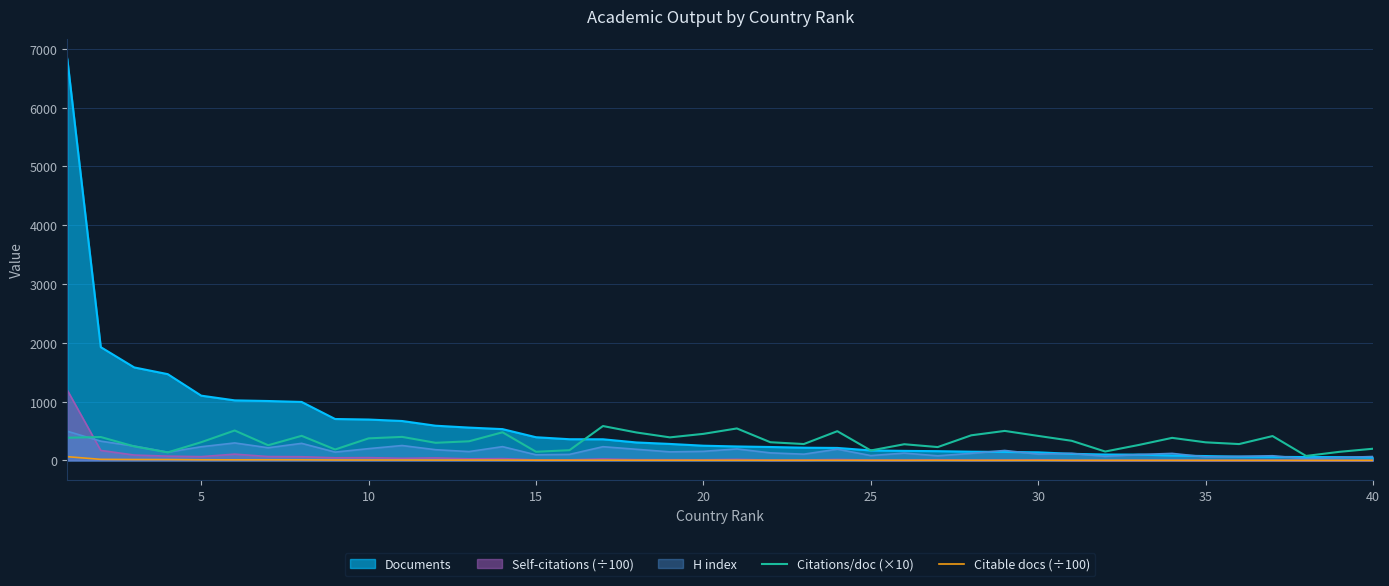

What is the greatest value displayed?

6830.0